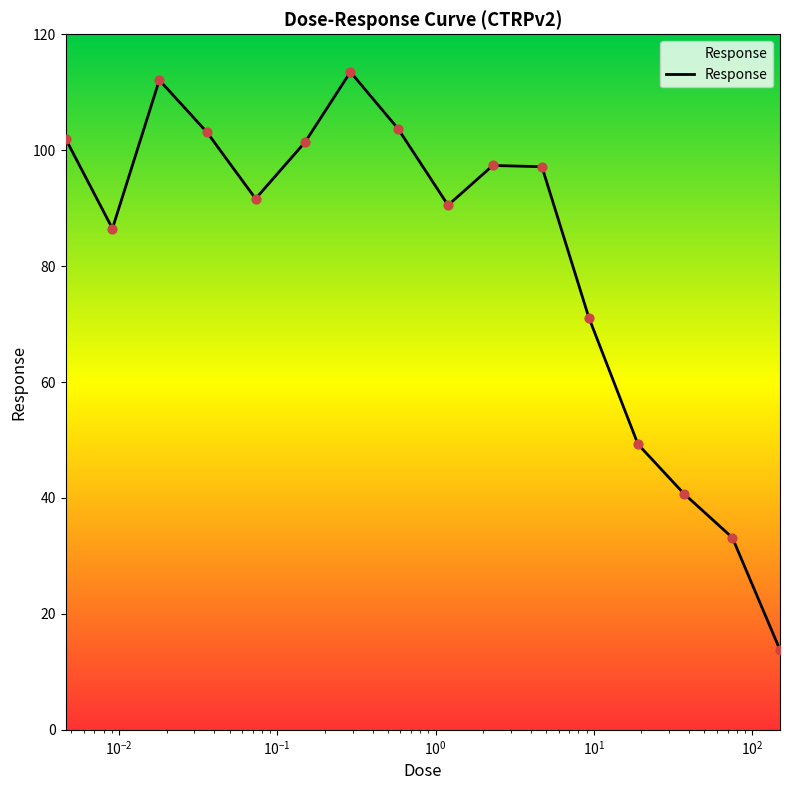

What is the maximum value shown in the chart?

113.5